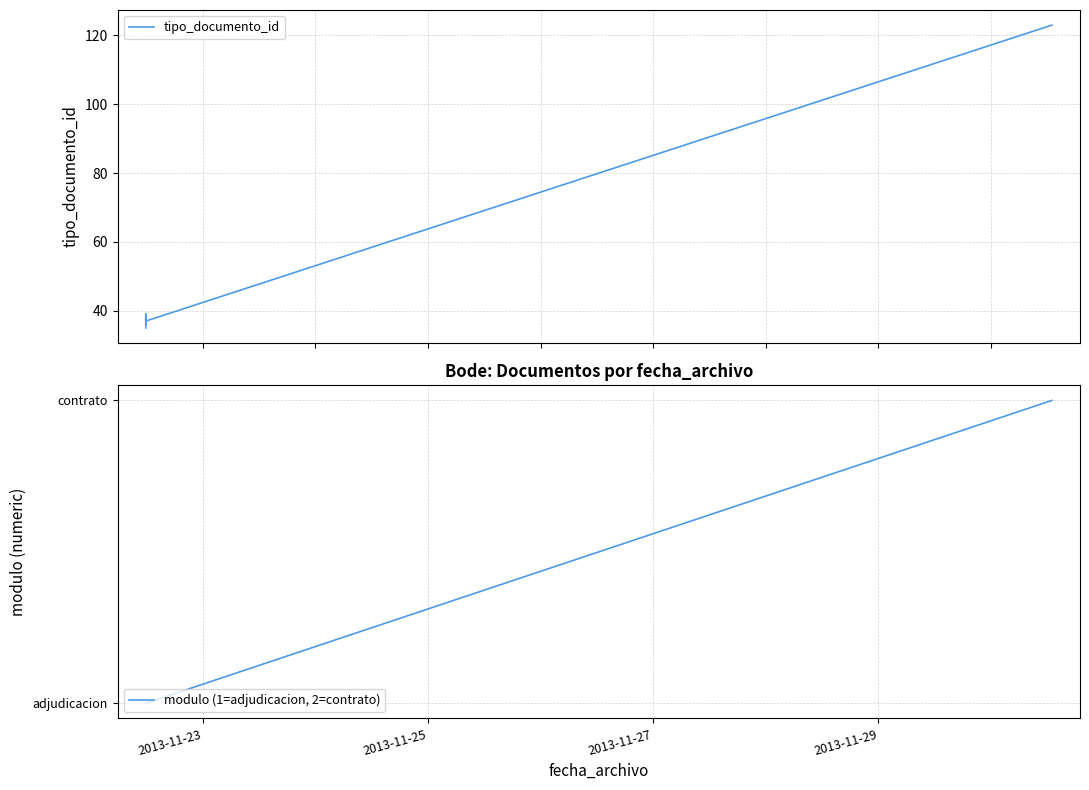

What is the label of the 6th point from the right?

2013-11-23